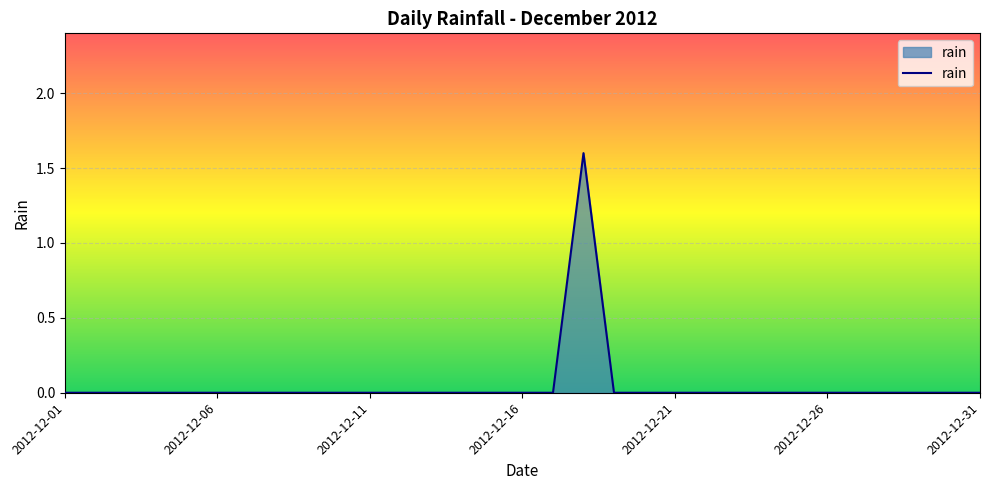

What is the maximum value shown in the chart?

1.6